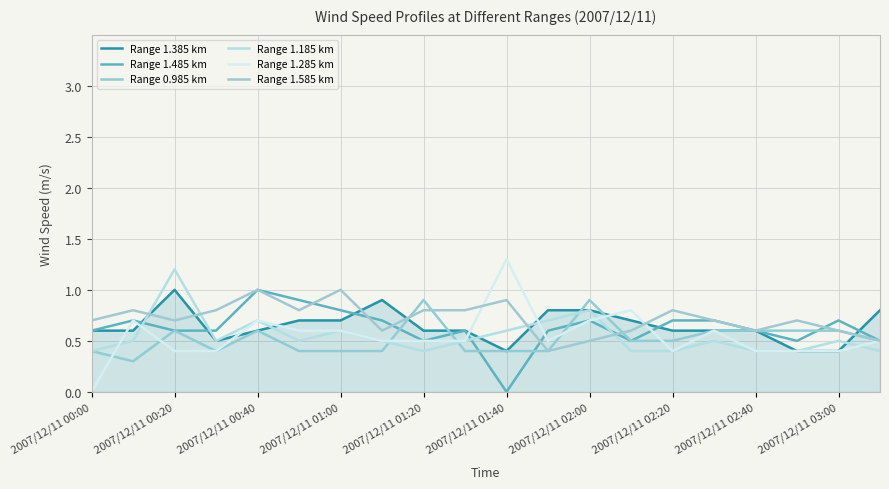

How many lines are shown in the chart?

6